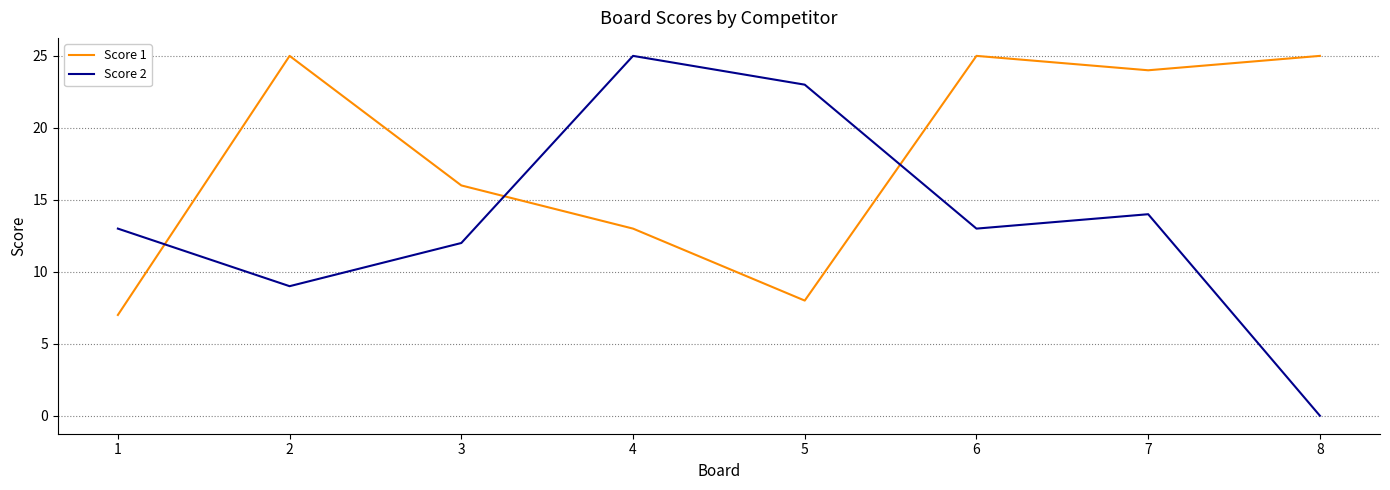

What is the greatest value displayed?

25